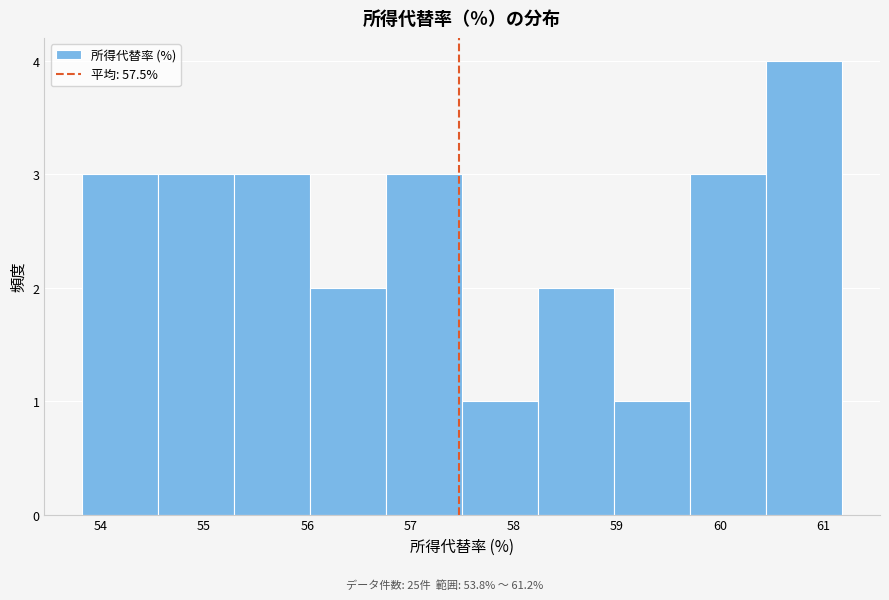

Which range on the x-axis has the tallest bar?

60.4 to 61.2